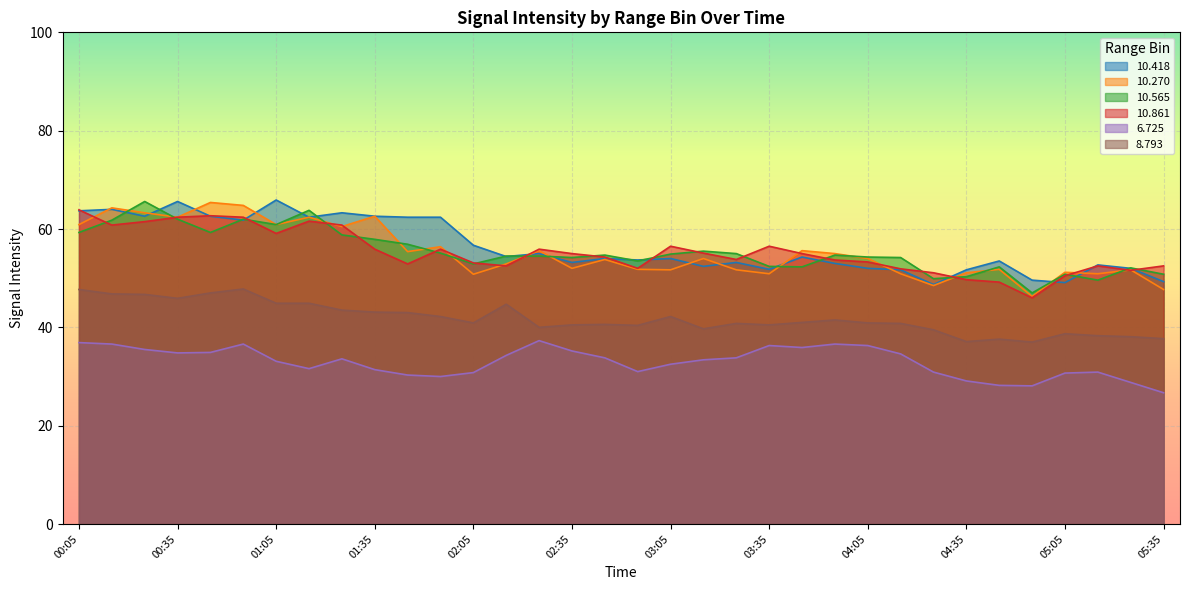

What is the label of the 30th point from the left?

04:55